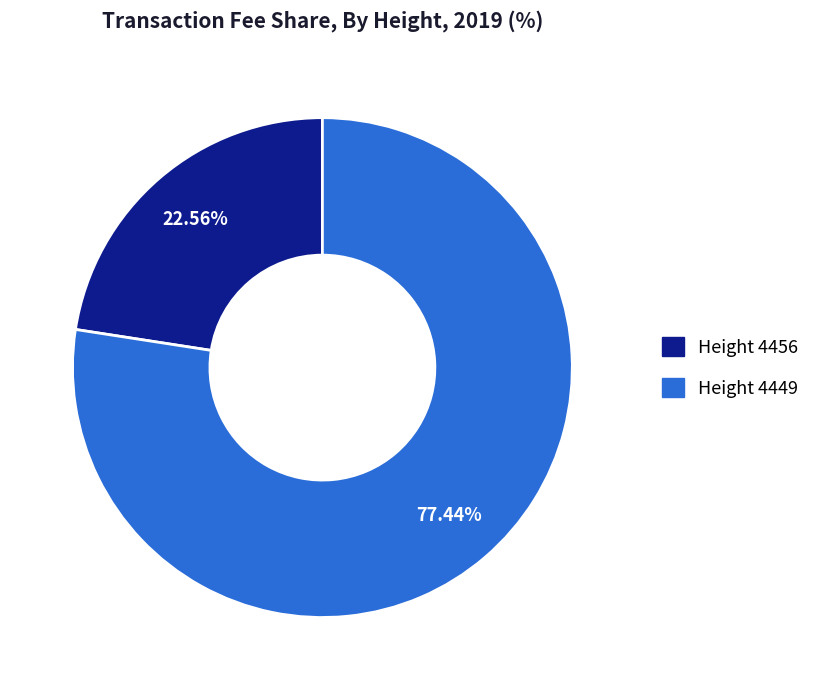

Does any single category account for the majority?

Yes